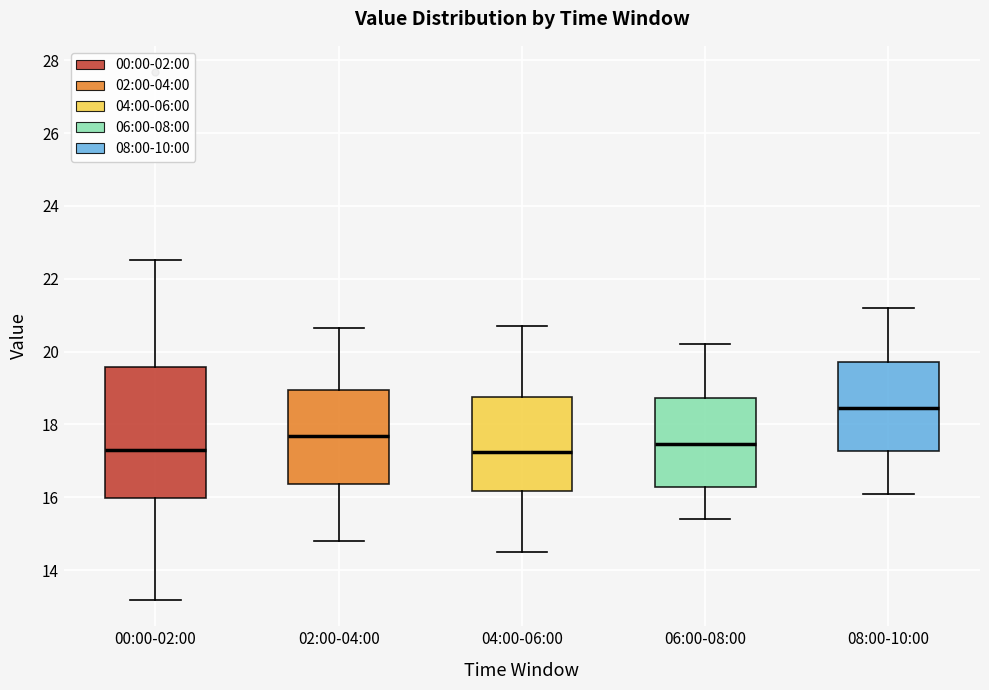

Reading left to right, read every box against the y-axis: the position of its median line, the range the box covers, and the ends of its whiskers. The values are not printed on the chart, so give them approximately, as read against the axis.

00:00-02:00: median 17.2, box 16.0 to 19.6, whiskers 13.2 to 22.6
02:00-04:00: median 17.6, box 16.4 to 19.0, whiskers 14.8 to 20.6
04:00-06:00: median 17.2, box 16.2 to 18.8, whiskers 14.6 to 20.8
06:00-08:00: median 17.4, box 16.2 to 18.8, whiskers 15.4 to 20.2
08:00-10:00: median 18.4, box 17.2 to 19.8, whiskers 16.2 to 21.2